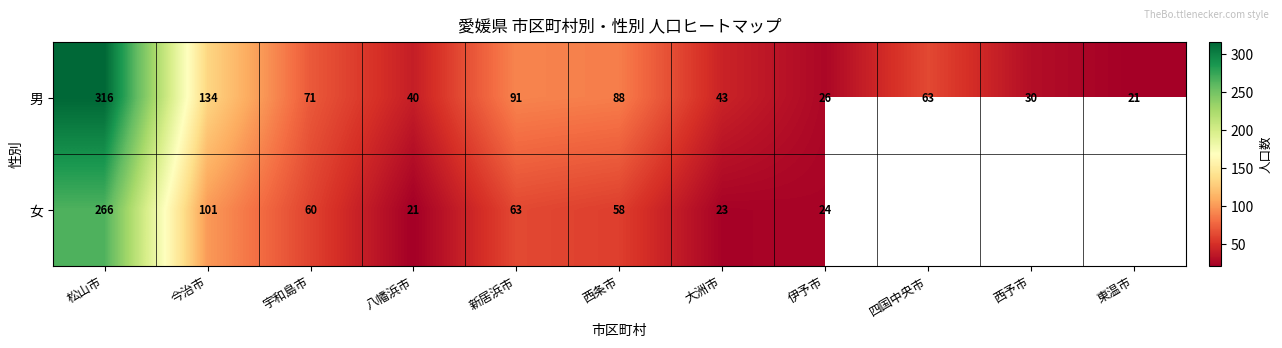

Rank the series at 伊予市 from highest to lowest value.

男, 女